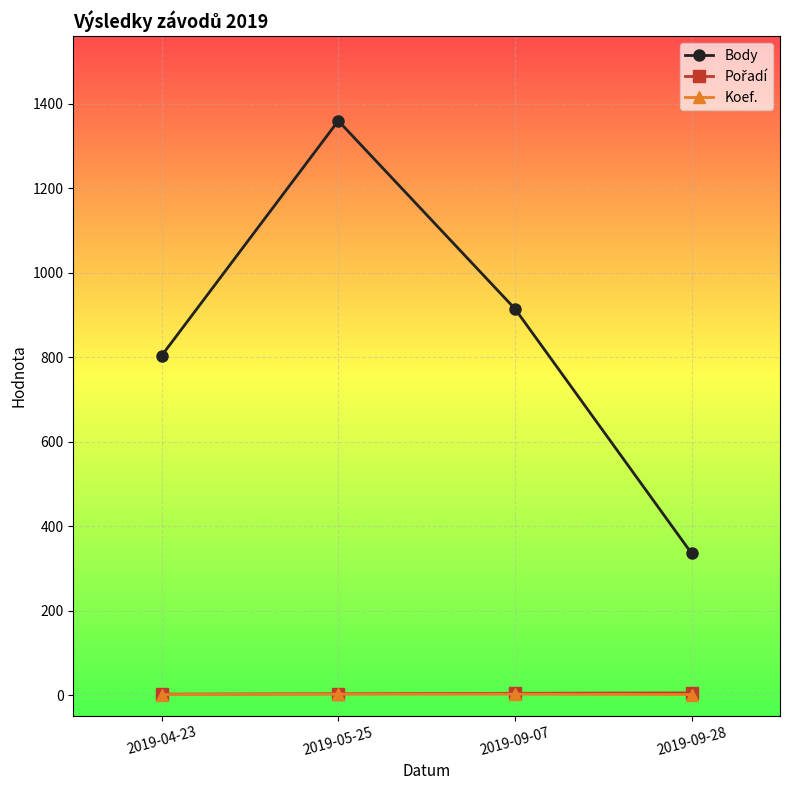

Count the Body values in the range 804 to 1360.

3